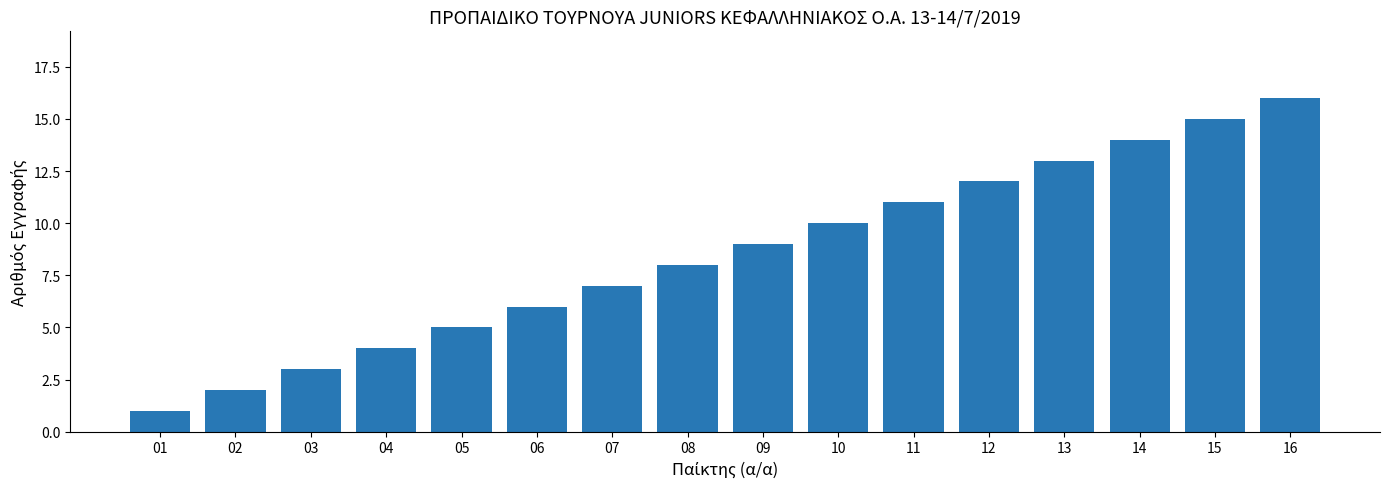

True or false: the data shows 7 at 07.

True